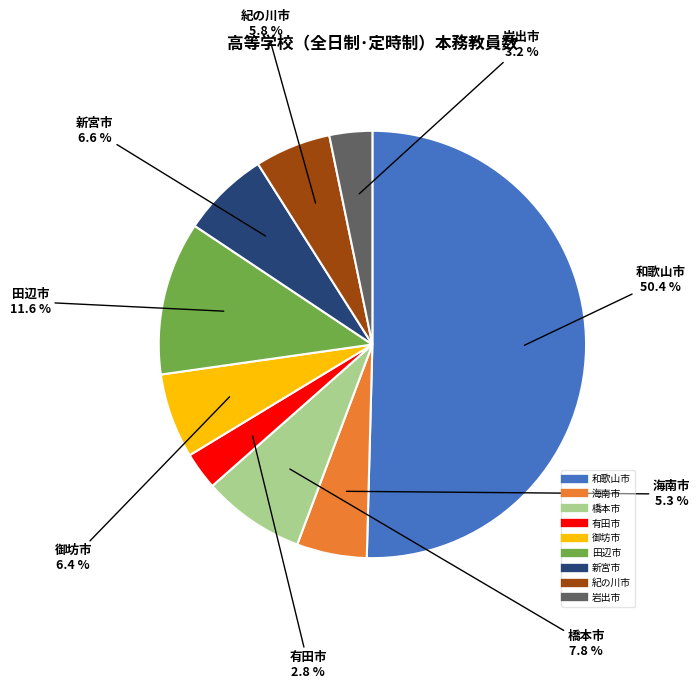

To the nearest percent, what is the difference between the largest and smallest slice percentages?

48%